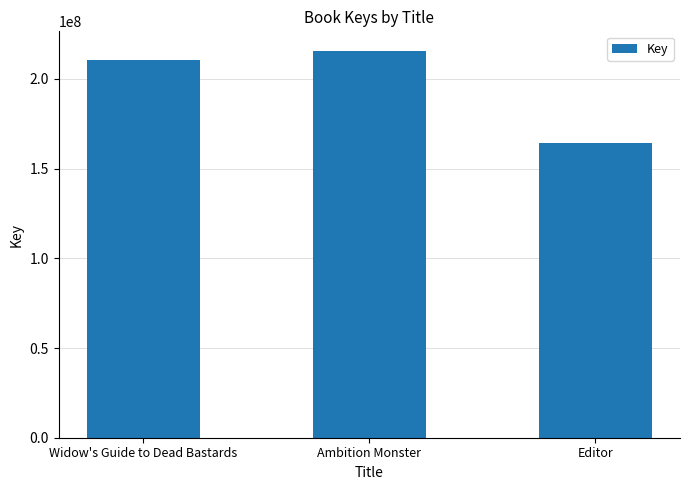

What is the sum of all values?

590520197